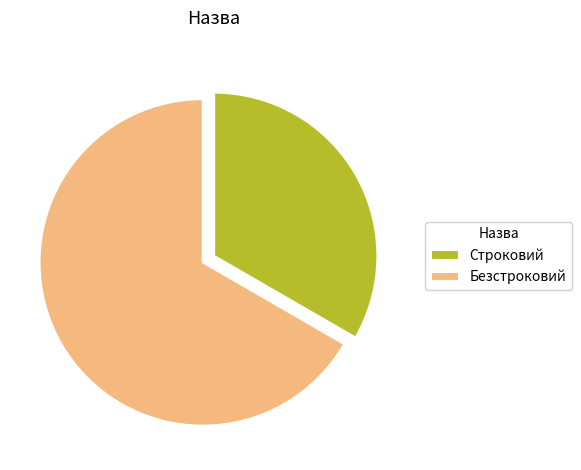

What is the smallest slice in the pie chart?

Строковий